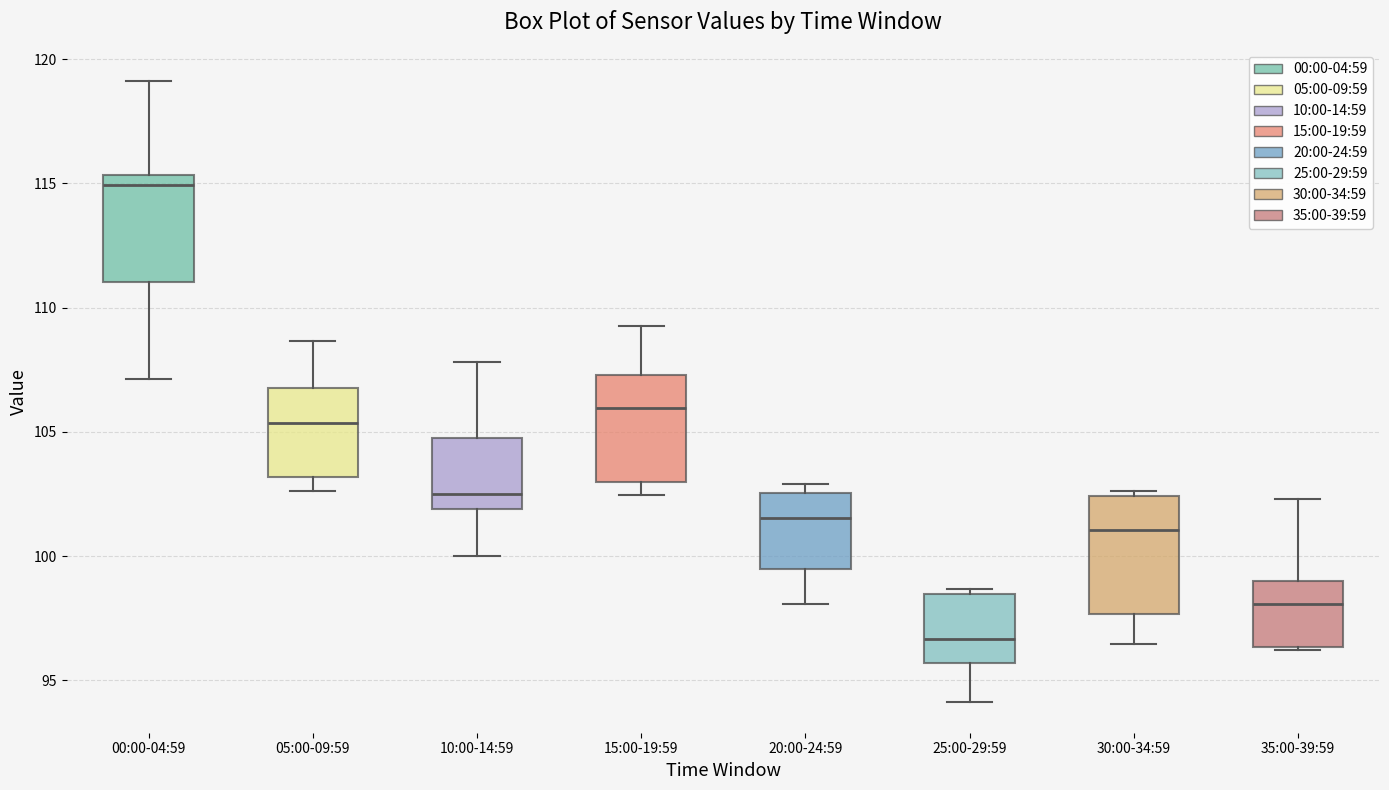

Reading left to right, read every box against the y-axis: the position of its median line, the range the box covers, and the ends of its whiskers. The values are not printed on the chart, so give them approximately, as read against the axis.

00:00-04:59: median 115.0, box 111.0 to 115.5, whiskers 107.0 to 119.0
05:00-09:59: median 105.5, box 103.0 to 107.0, whiskers 102.5 to 108.5
10:00-14:59: median 102.5, box 102.0 to 105.0, whiskers 100.0 to 108.0
15:00-19:59: median 106.0, box 103.0 to 107.5, whiskers 102.5 to 109.5
20:00-24:59: median 101.5, box 99.5 to 102.5, whiskers 98.0 to 103.0
25:00-29:59: median 96.5, box 95.5 to 98.5, whiskers 94.0 to 98.5 (just above the box's upper edge)
30:00-34:59: median 101.0, box 97.5 to 102.5, whiskers 96.5 to 102.5 (just above the box's upper edge)
35:00-39:59: median 98.0, box 96.5 to 99.0, whiskers 96.0 to 102.5